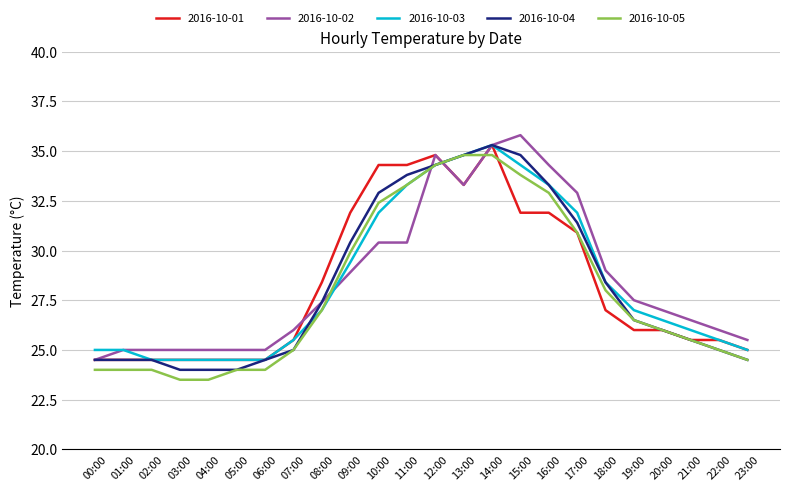

True or false: 2016-10-02 and 2016-10-05 intersect in this chart.

True